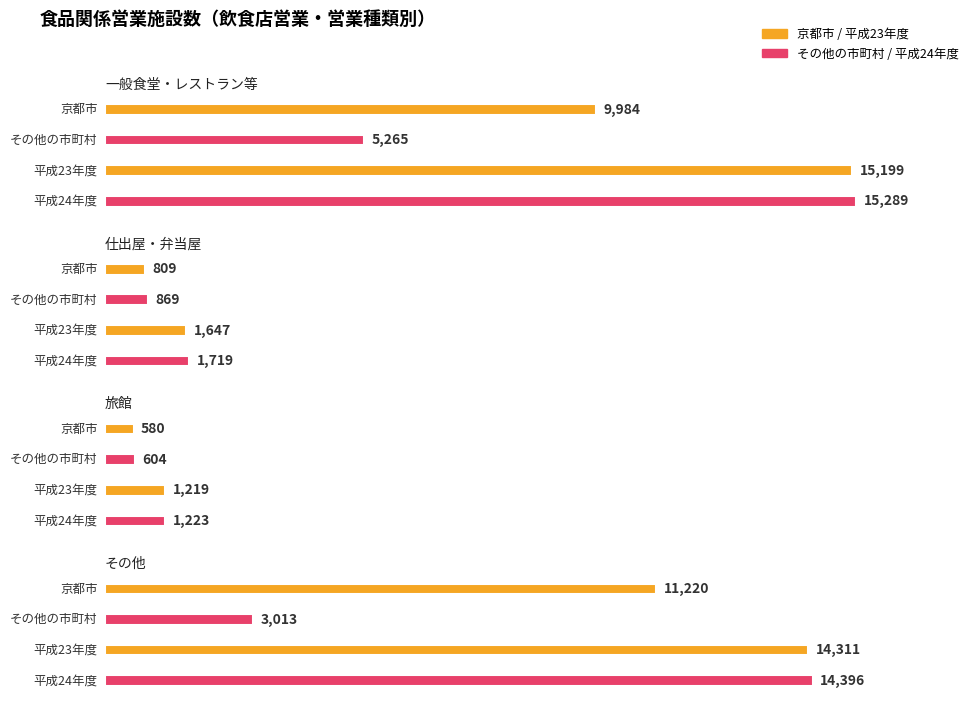

Is the value of 平成23年度 at その他 greater than the value of 京都市 at その他?

Yes